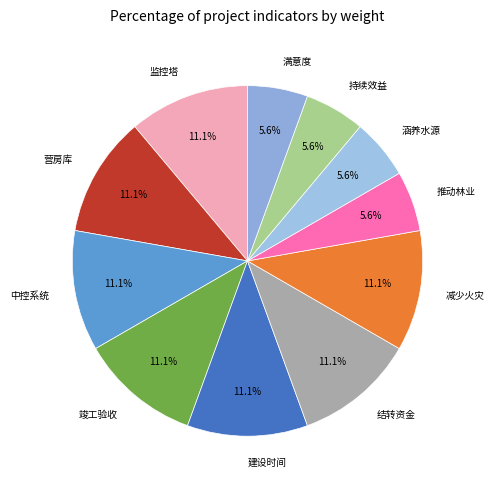

Does any single category account for the majority?

No